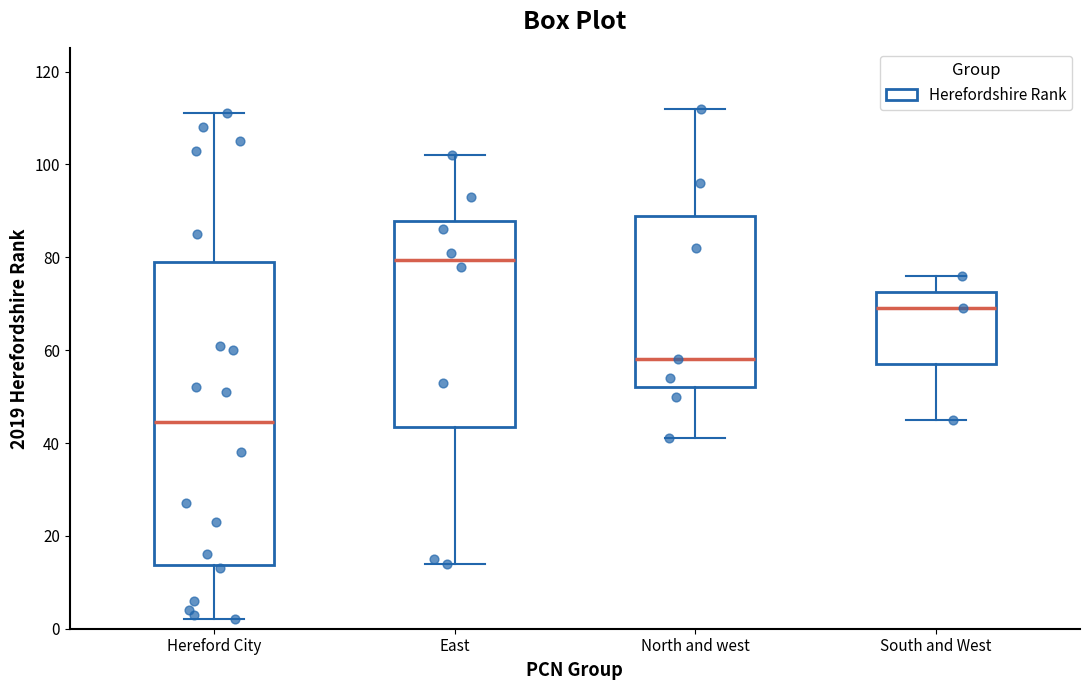

Which box has the highest median line?

East